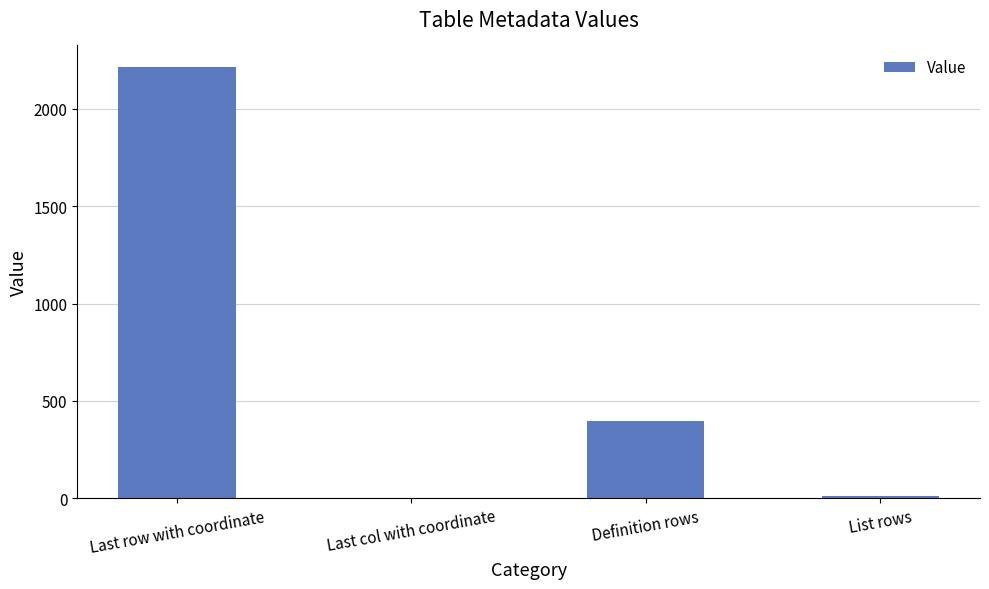

At which label is the value closest to 1108?

Definition rows